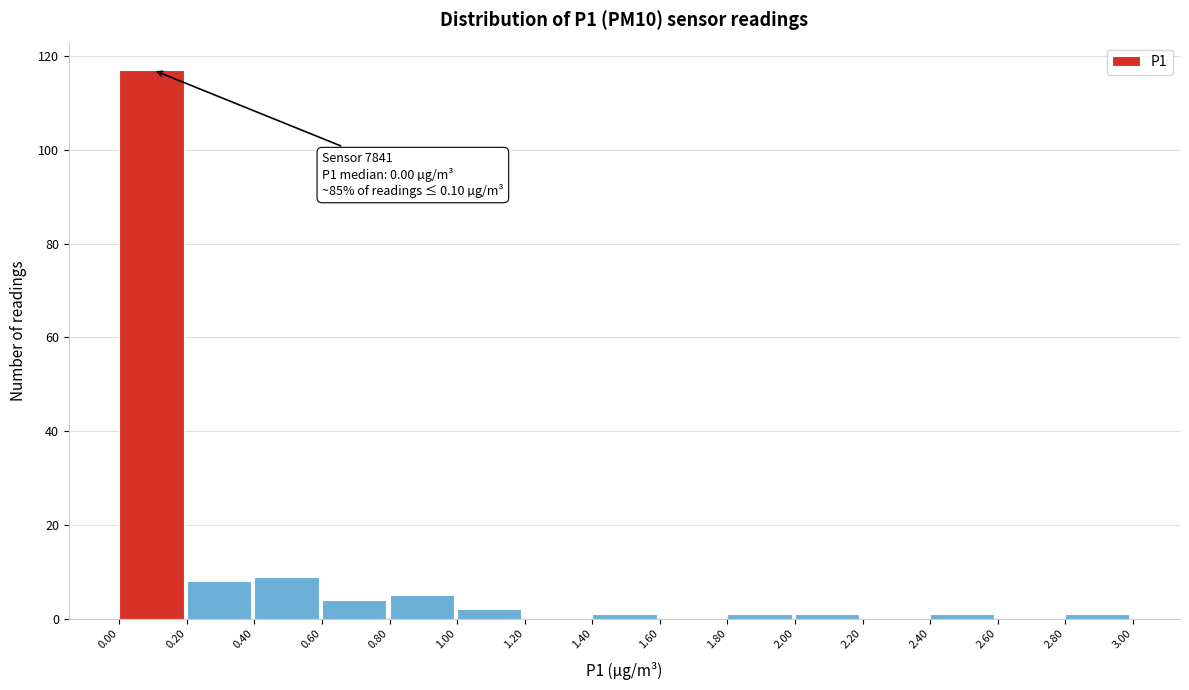

Over which range of the x-axis is the bar tallest?

0.00 to 0.20